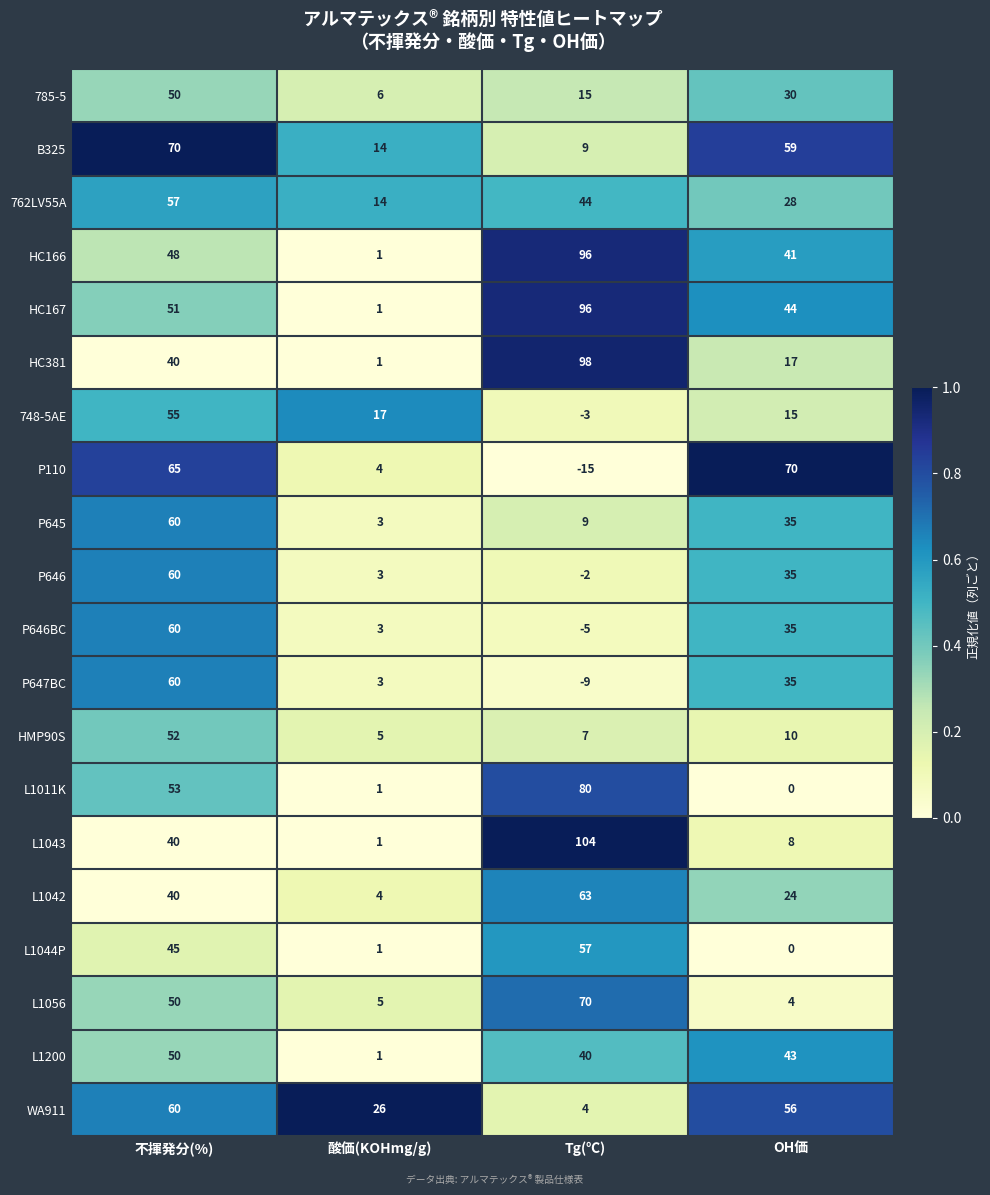

At how many categories does at least one series exceed 0?

4